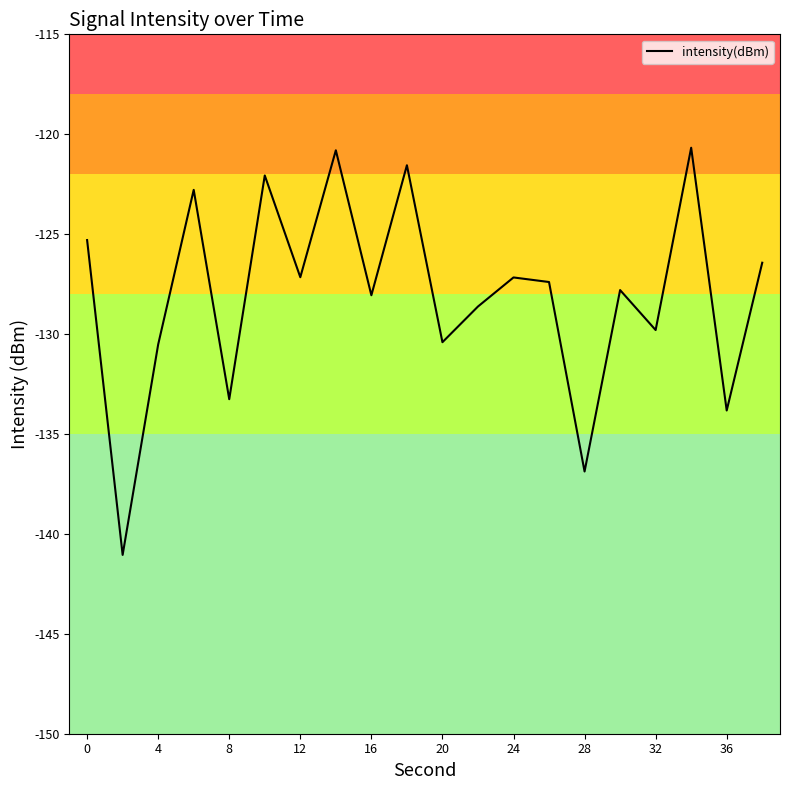

What is the greatest value displayed?

-120.7